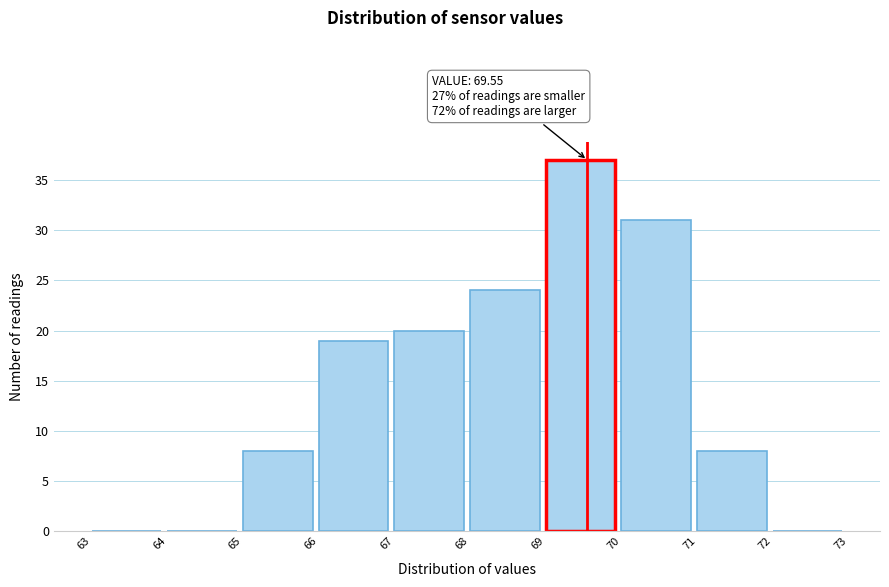

Over which range of the x-axis is the bar tallest?

69 to 70